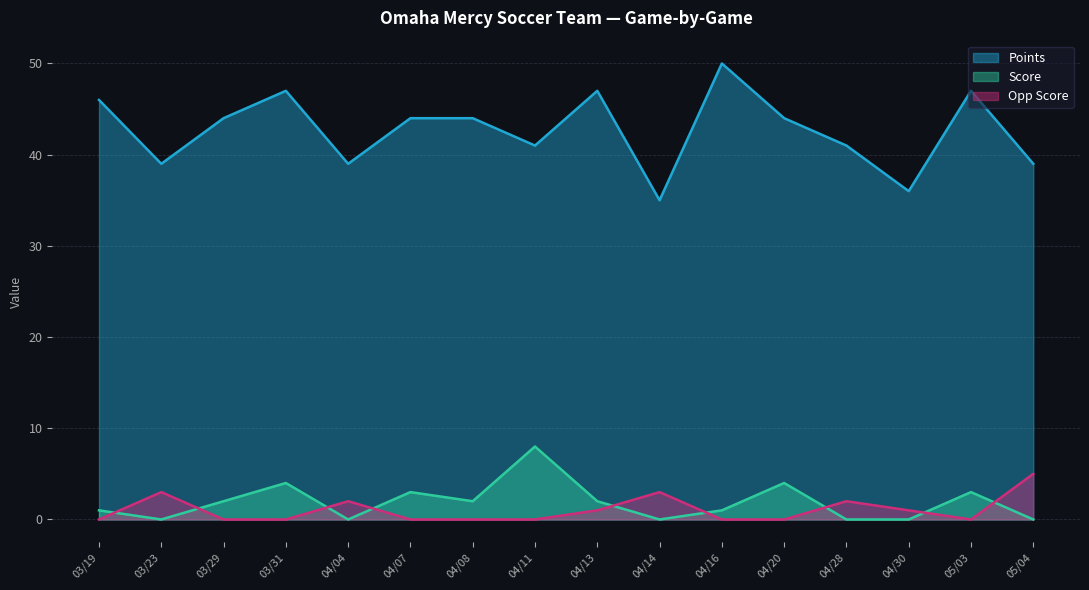

What is the value of the Points point at the 14th from the left?

36